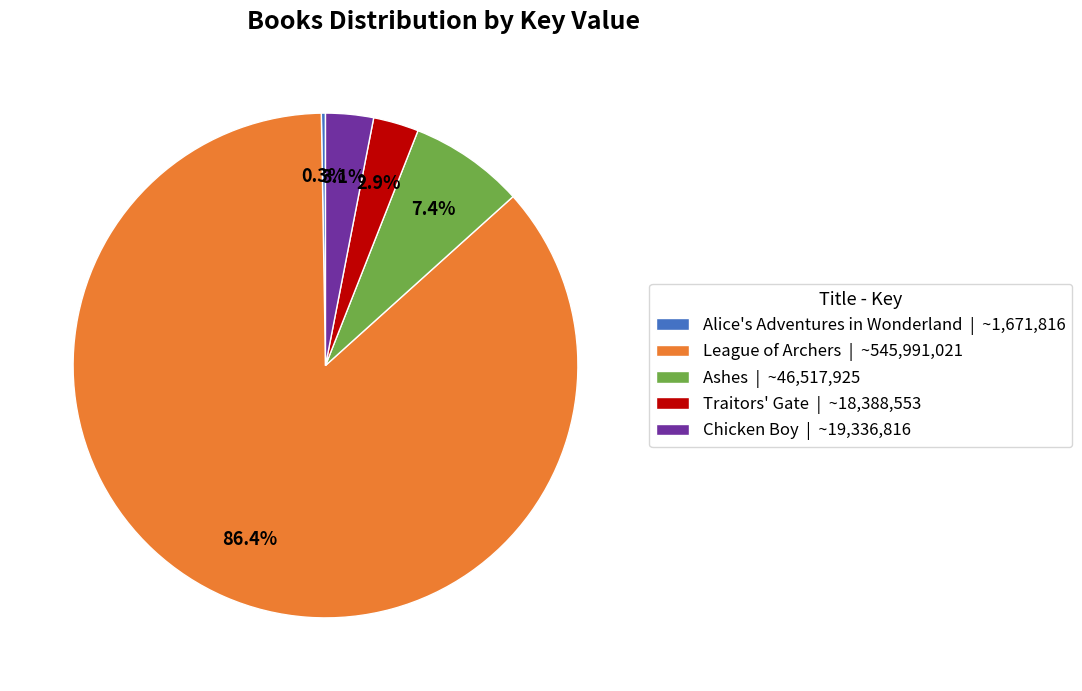

Is the sum of Ashes | ~46,517,925 and Chicken Boy | ~19,336,816 greater than half?

No